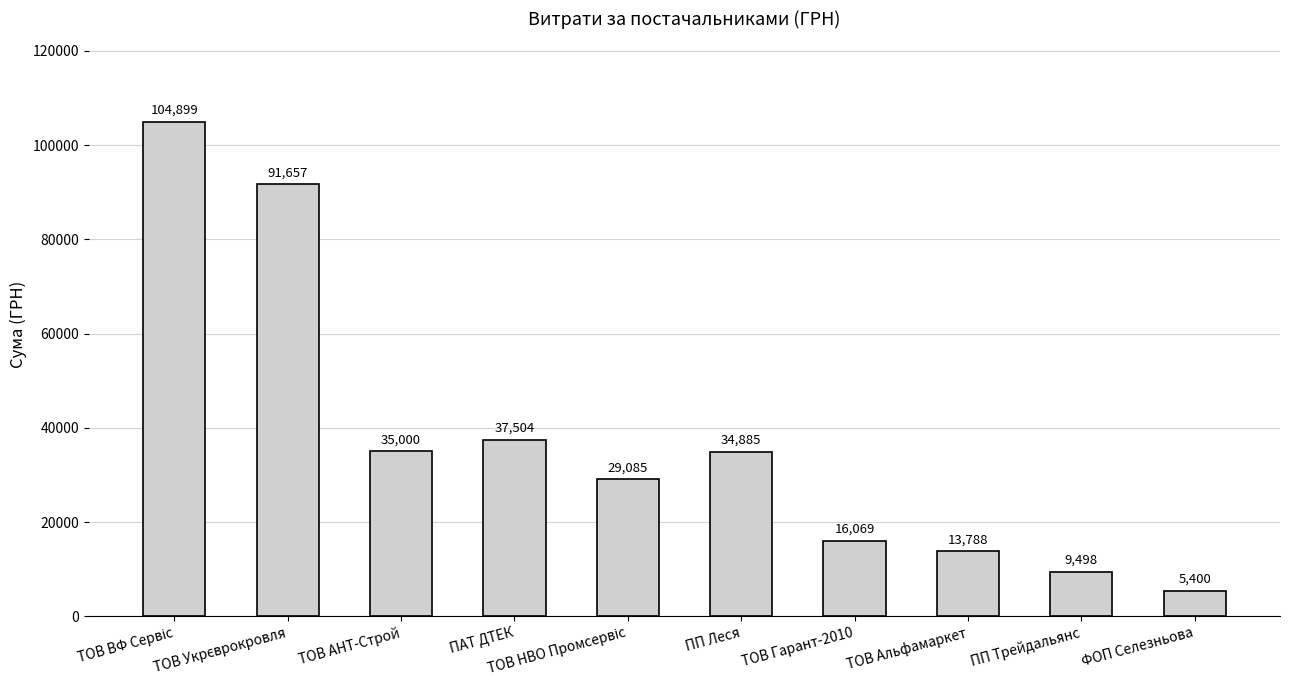

What is the value of the 9th bar from the left?

9498.0